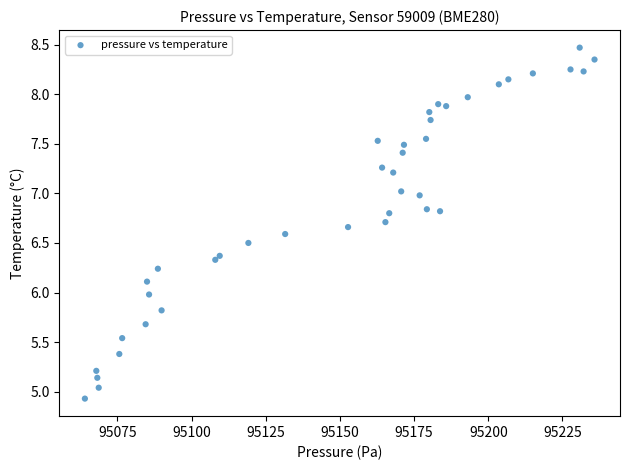

What is the range of Y values (max minus min)?

3.5